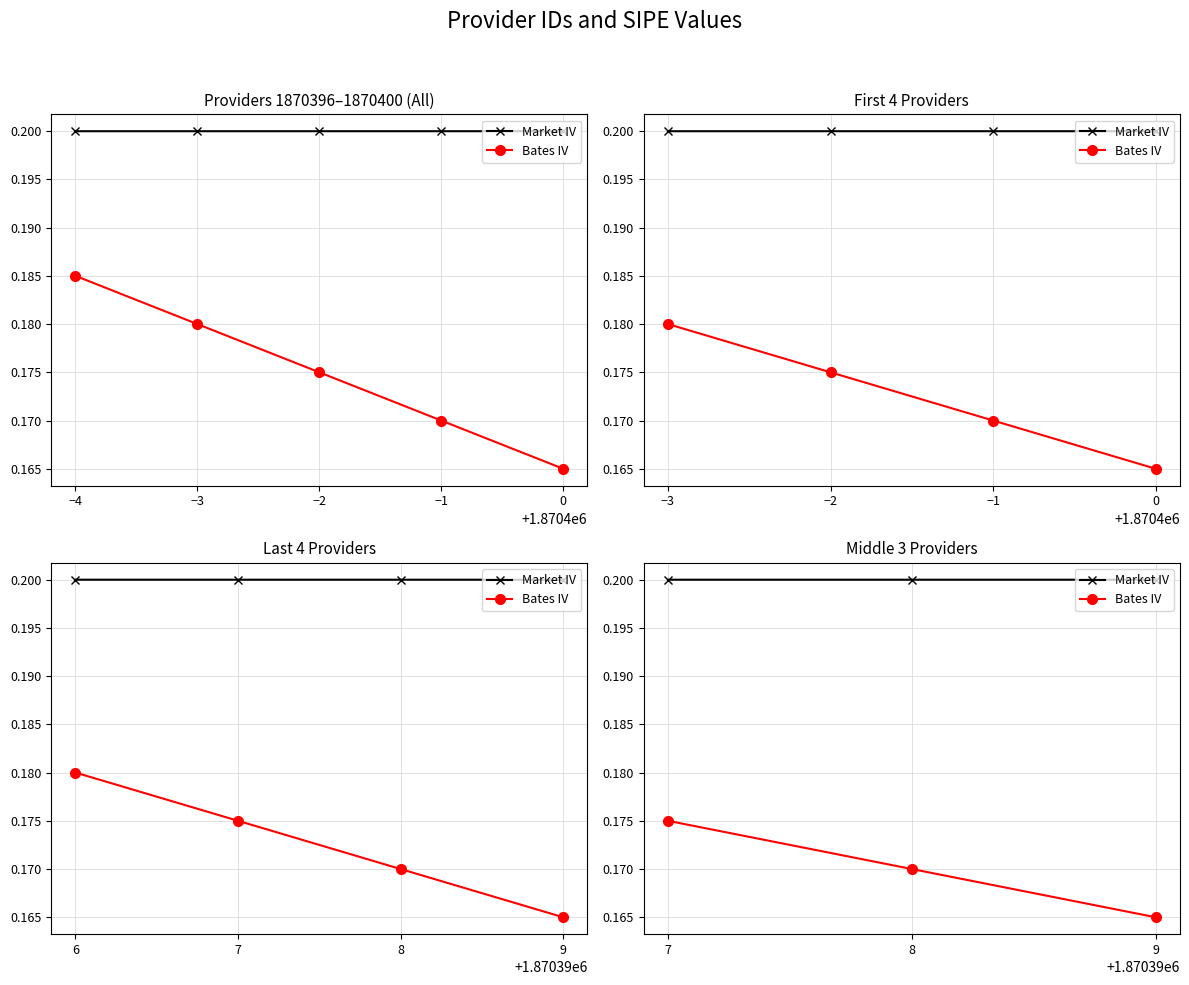

True or false: Bates IV has a value of 0.1 at 0.

False